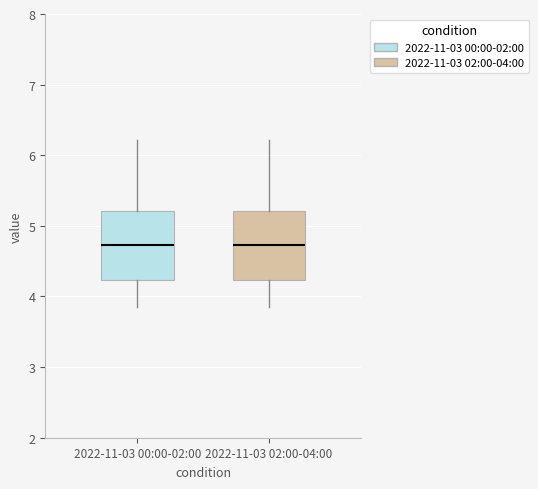

Reading left to right, transcribe this box plot: for each box, give where its median line is, the range the box spans, and where its two whiskers end, as read against the y-axis. The values are not printed on the chart, so give them approximately, as read against the axis.

2022-11-03 00:00-02:00: median 4.7, box 4.2 to 5.2, whiskers 3.9 to 6.2
2022-11-03 02:00-04:00: median 4.7, box 4.2 to 5.2, whiskers 3.9 to 6.2